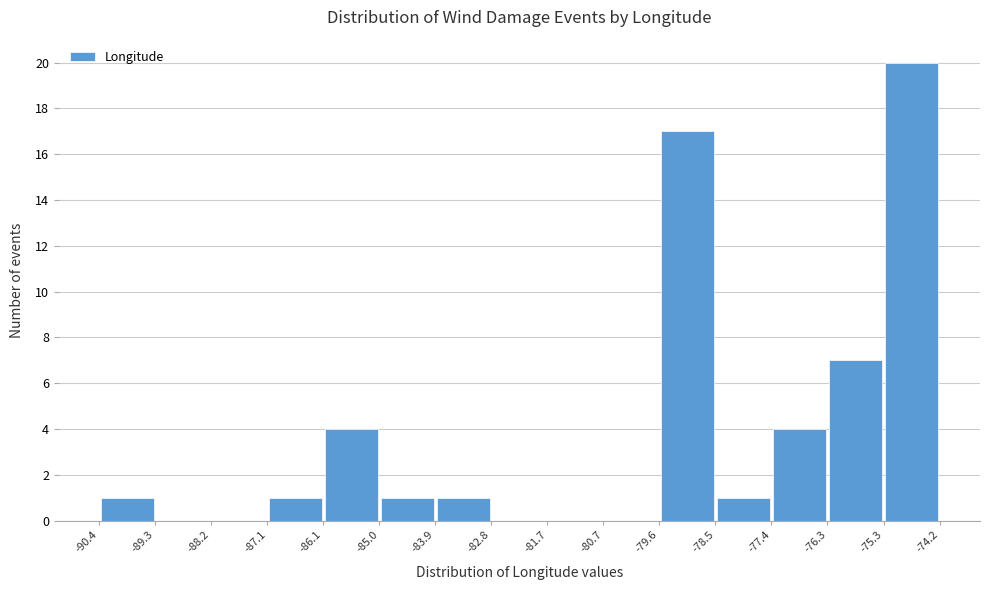

Reading left to right, transcribe this chart: for each bar, give the range it covers on the x-axis and its height. The values are not printed on the chart, so give them approximately, as read against the axis.

-90.4 to -89.3: 1
-89.3 to -88.2: 0
-88.2 to -87.1: 0
-87.1 to -86.1: 1
-86.1 to -85.0: 4
-85.0 to -83.9: 1
-83.9 to -82.8: 1
-82.8 to -81.7: 0
-81.7 to -80.7: 0
-80.7 to -79.6: 0
-79.6 to -78.5: 17
-78.5 to -77.4: 1
-77.4 to -76.3: 4
-76.3 to -75.3: 7
-75.3 to -74.2: 20